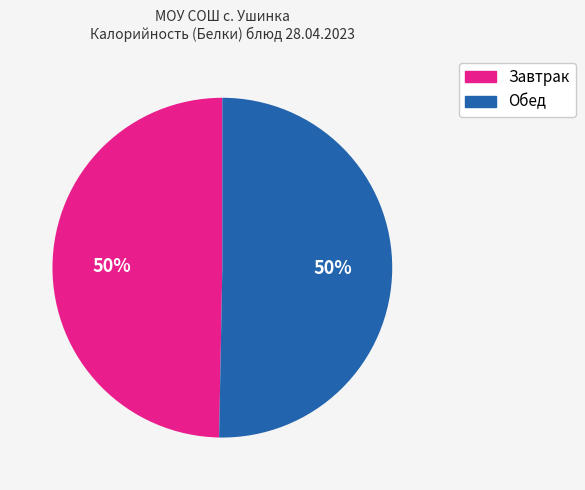

To the nearest percent, what is the average slice percentage?

50%